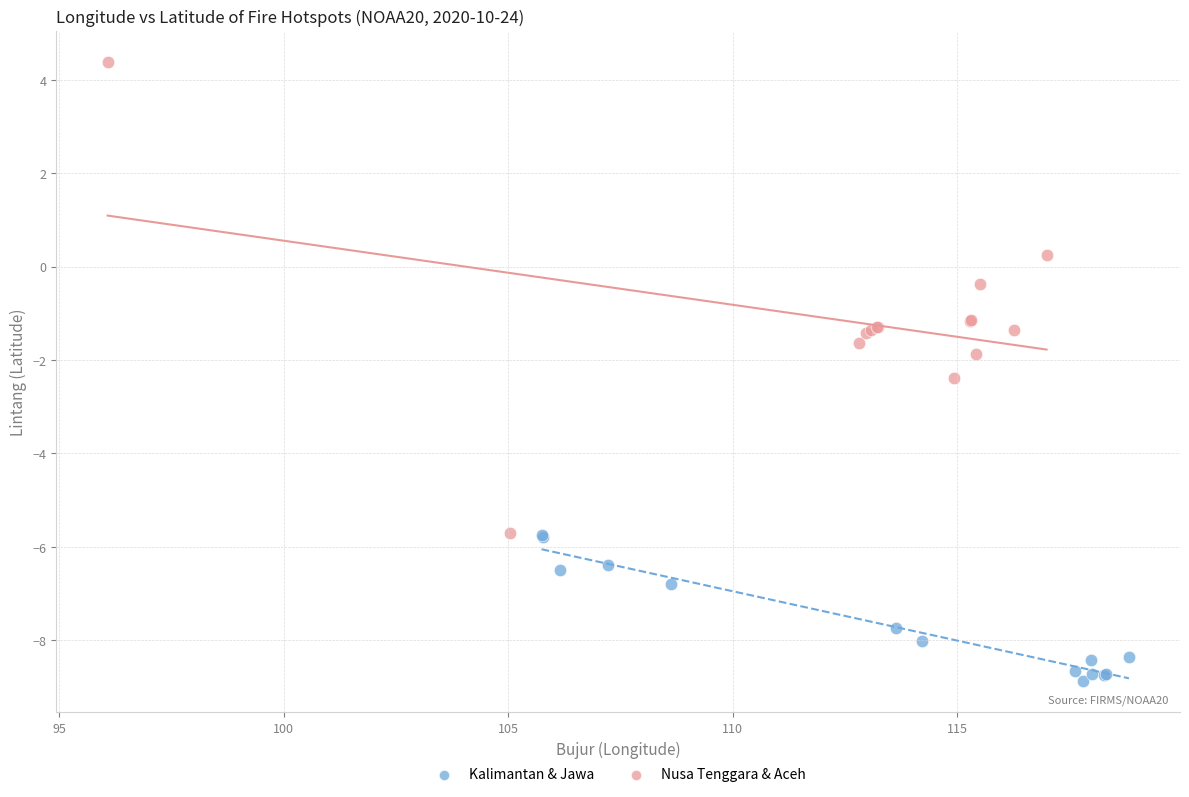

What are all the series names shown in the legend?

Kalimantan & Jawa, Nusa Tenggara & Aceh